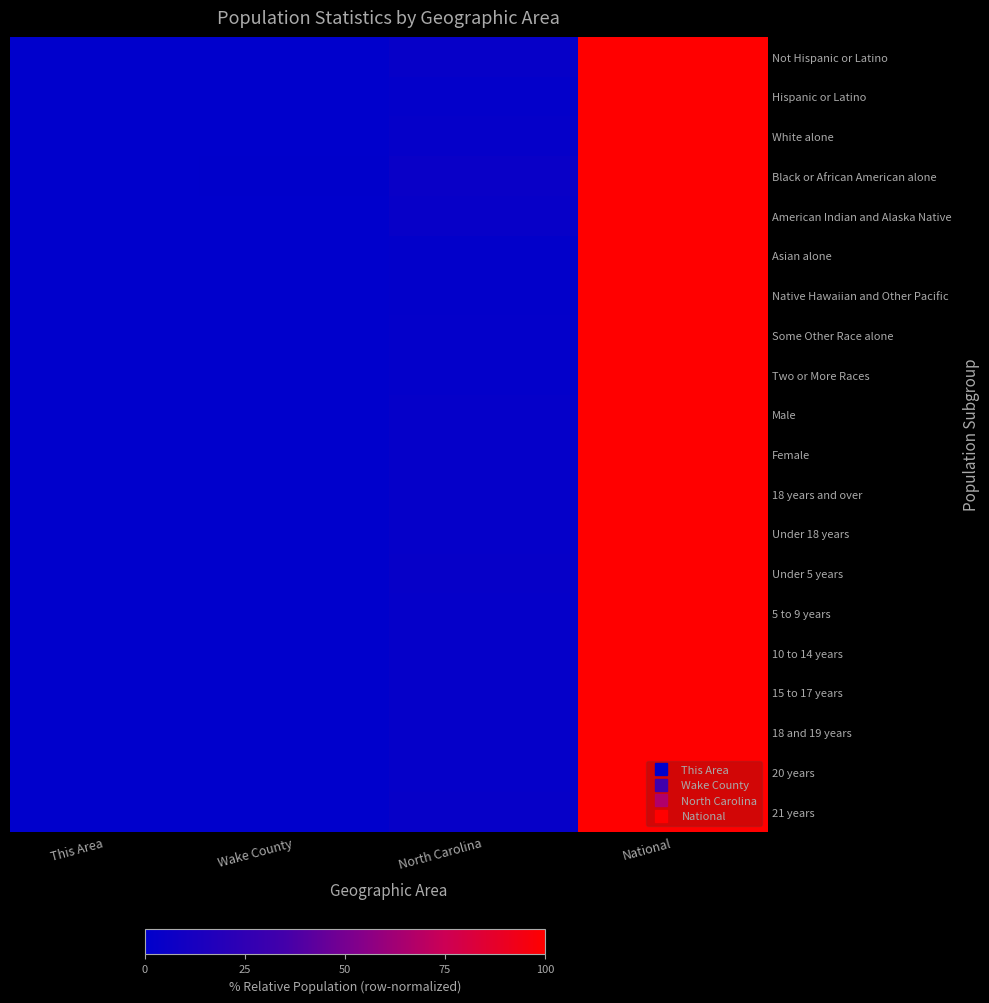

Reading left to right, list all the values displayed in this chart.

Not Hispanic or Latino: This Area=0.0	Wake County=0.3	North Carolina=3.4	National=100.0
Hispanic or Latino: This Area=0.0	Wake County=0.2	North Carolina=1.6	National=100.0
White alone: This Area=0.0	Wake County=0.3	North Carolina=2.9	National=100.0
Black or African American alone: This Area=0.0	Wake County=0.5	North Carolina=5.3	National=100.0
American Indian and Alaska Native: This Area=0.0	Wake County=0.2	North Carolina=4.2	National=100.0
Asian alone: This Area=0.0	Wake County=0.3	North Carolina=1.4	National=100.0
Native Hawaiian and Other Pacific: This Area=0.0	Wake County=0.1	North Carolina=1.2	National=100.0
Some Other Race alone: This Area=0.0	Wake County=0.2	North Carolina=2.2	National=100.0
Two or More Races: This Area=0.0	Wake County=0.2	North Carolina=2.3	National=100.0
Male: This Area=0.0	Wake County=0.3	North Carolina=3.1	National=100.0
Female: This Area=0.0	Wake County=0.3	North Carolina=3.1	National=100.0
18 years and over: This Area=0.0	Wake County=0.3	North Carolina=3.1	National=100.0
Under 18 years: This Area=0.0	Wake County=0.3	North Carolina=3.1	National=100.0
Under 5 years: This Area=0.0	Wake County=0.3	North Carolina=3.1	National=100.0
5 to 9 years: This Area=0.0	Wake County=0.3	North Carolina=3.1	National=100.0
10 to 14 years: This Area=0.0	Wake County=0.3	North Carolina=3.1	National=100.0
15 to 17 years: This Area=0.0	Wake County=0.3	North Carolina=3.0	National=100.0
18 and 19 years: This Area=0.0	Wake County=0.3	North Carolina=3.0	National=100.0
20 years: This Area=0.0	Wake County=0.3	North Carolina=3.1	National=100.0
21 years: This Area=0.0	Wake County=0.3	North Carolina=3.1	National=100.0